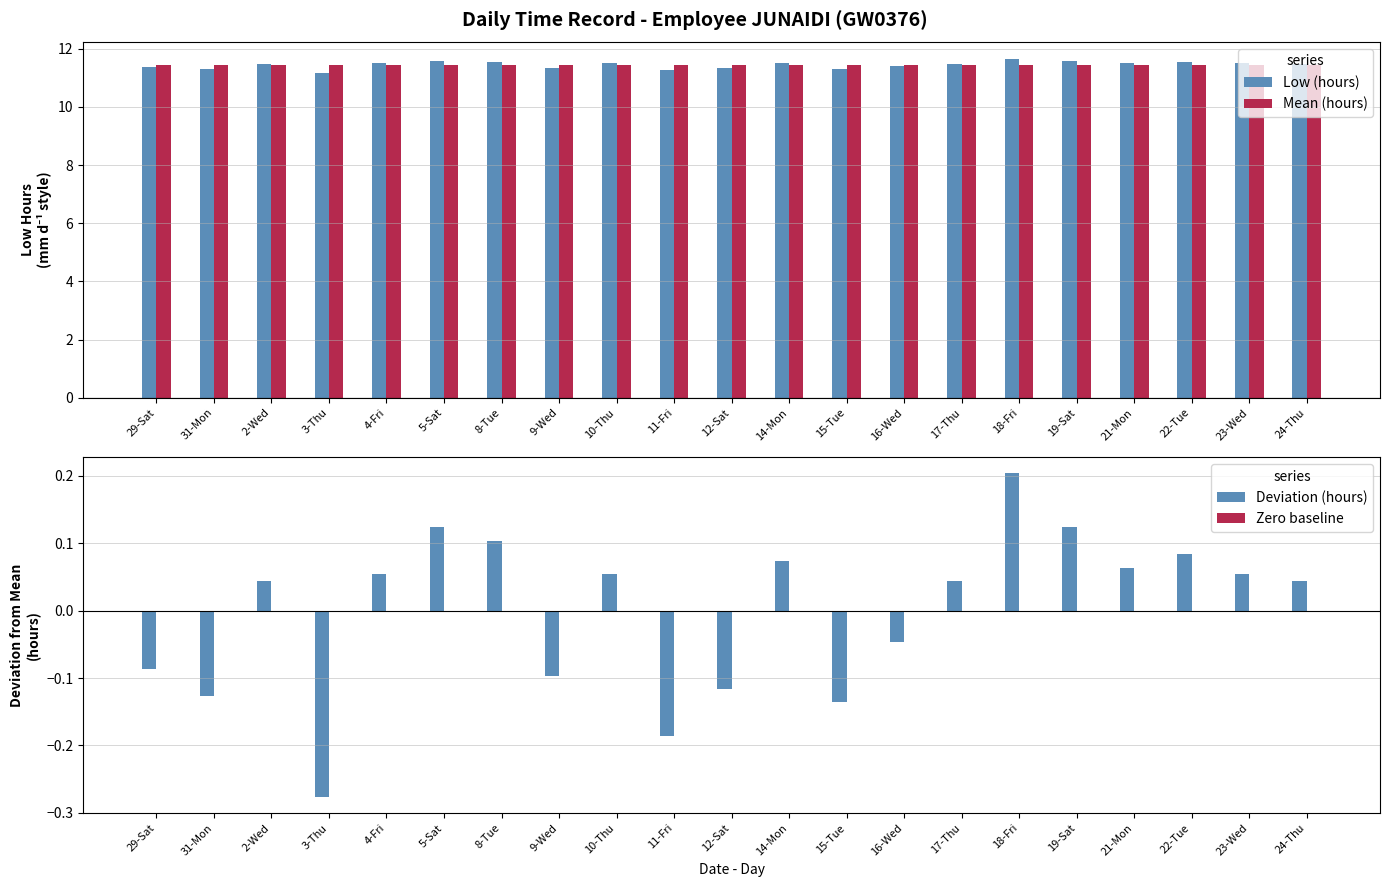

How many groups of bars are there?

21